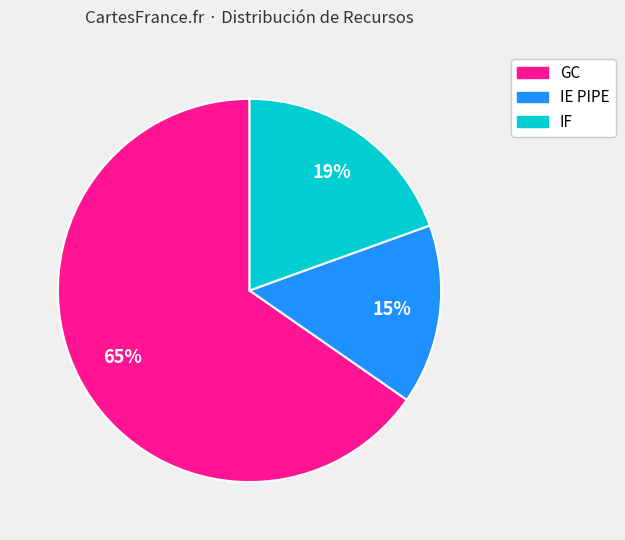

Approximately how many times larger is the value at IE PIPE compared to GC?

0.2